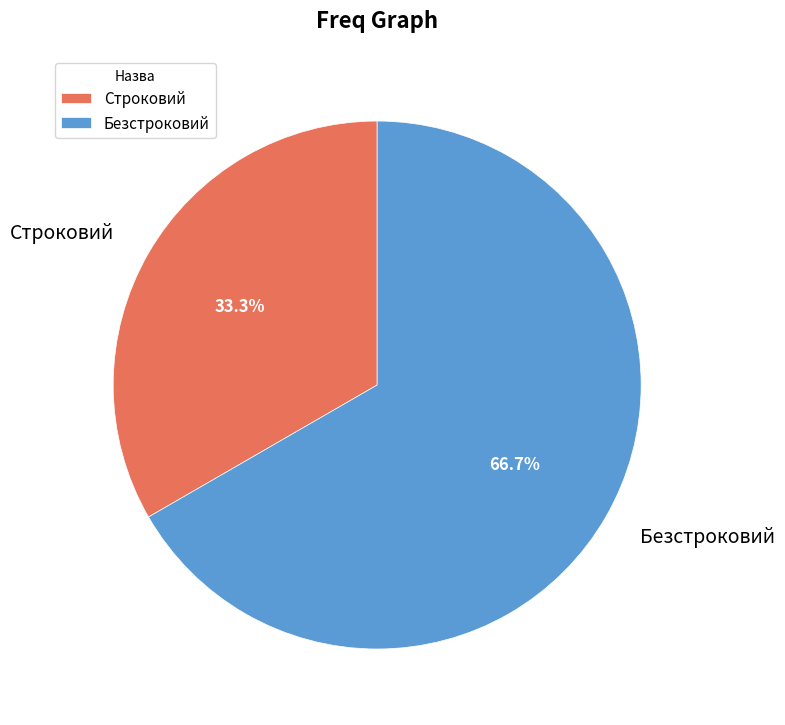

What is the largest slice in the pie chart?

Безстроковий